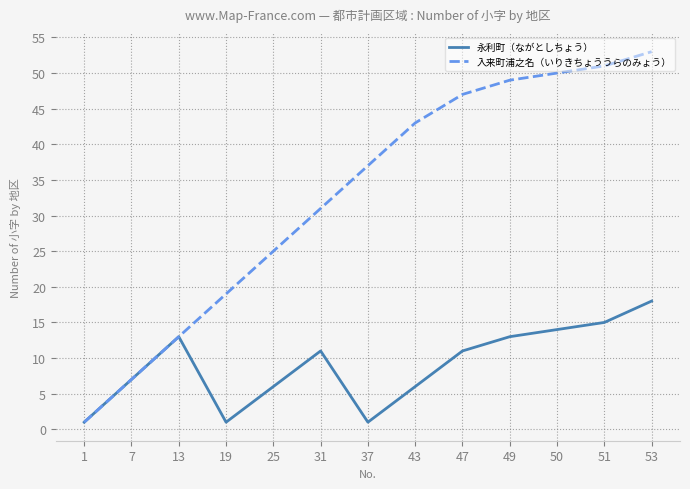

Does the chart have visible grid lines?

Yes